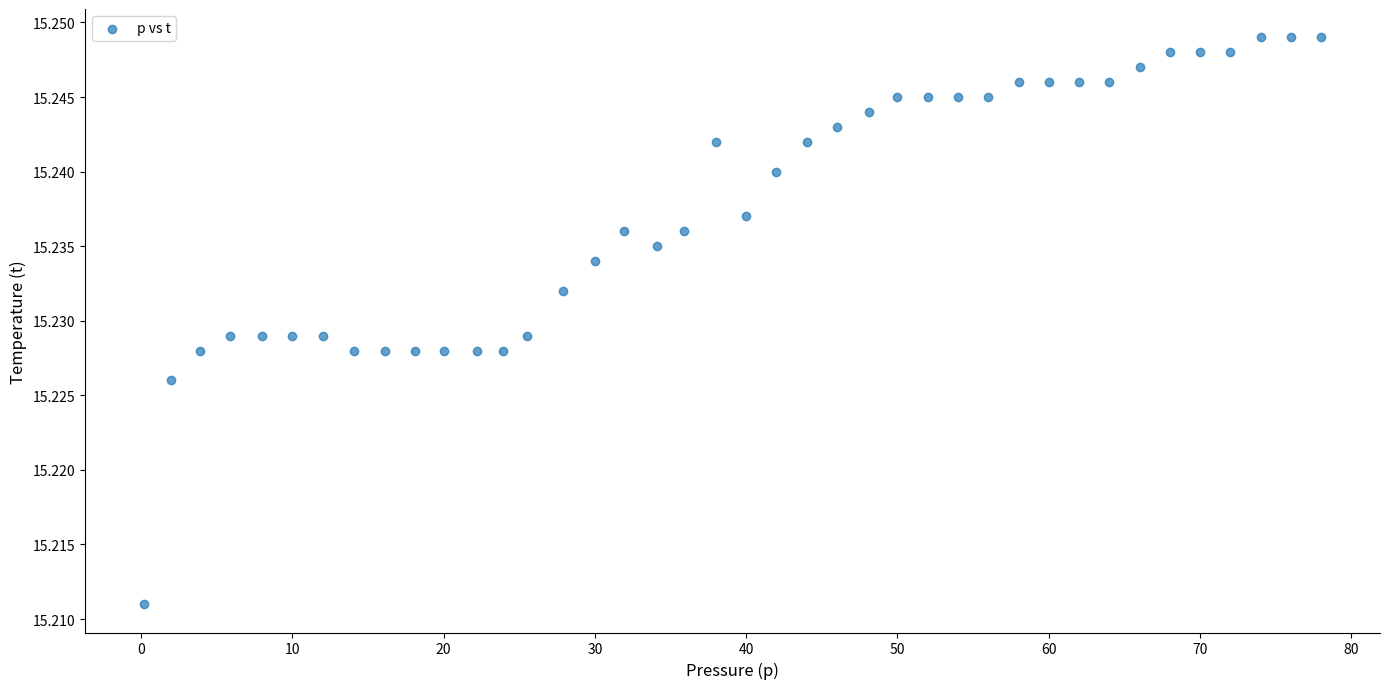

What is the range of X values (max minus min)?

77.8